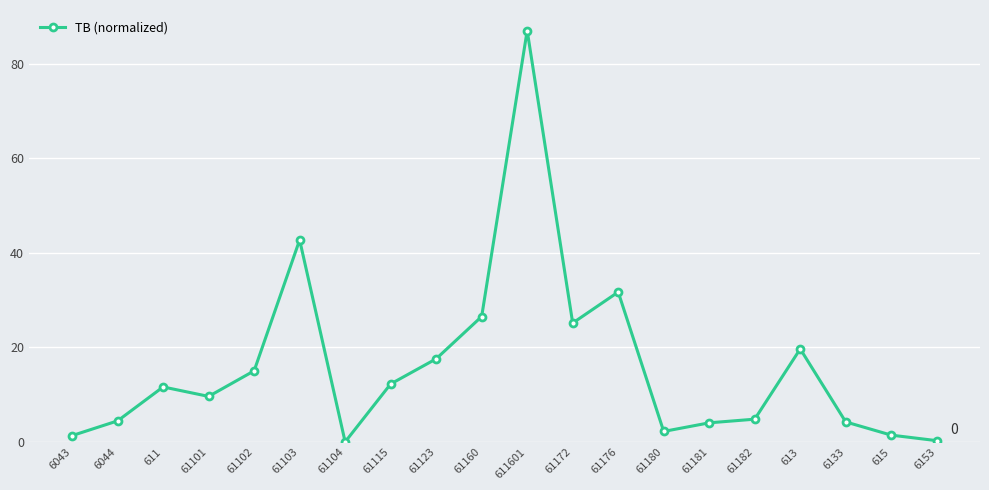

What is the sum of all values?

321.6